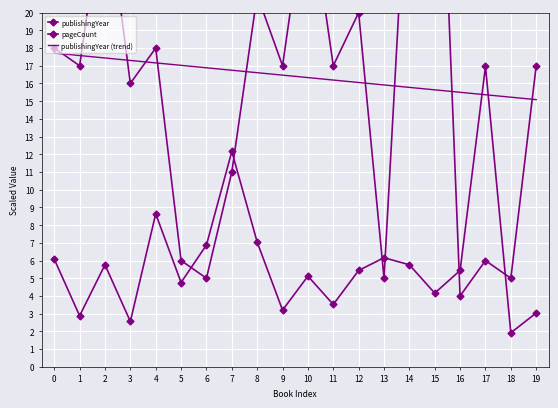

The publishingYear (trend) series shows 15.1 at 19. True or false?

True